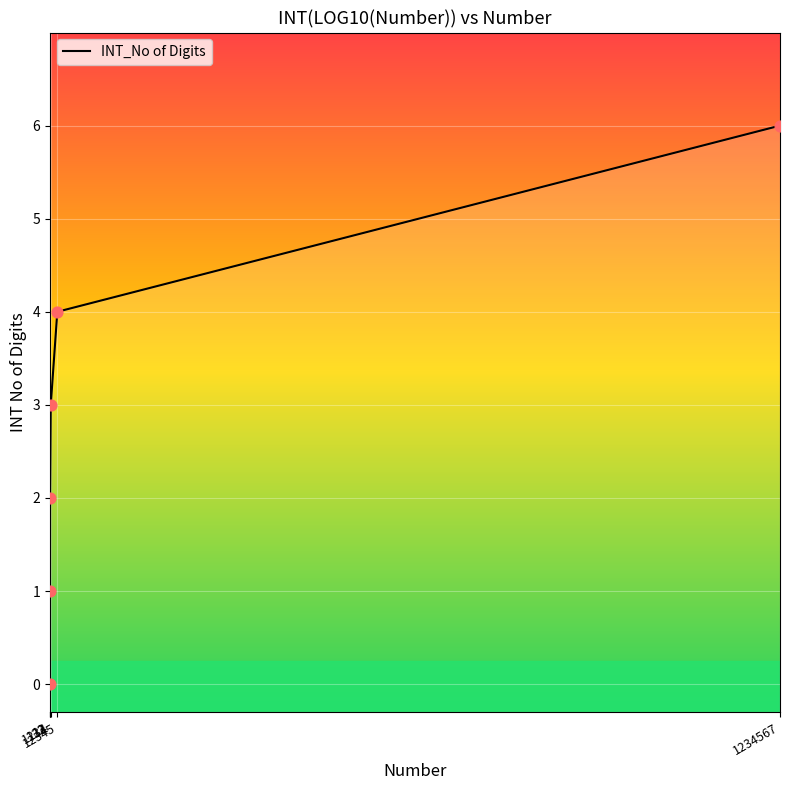

Approximately how many times larger is the value at 12 compared to 12345?

0.2